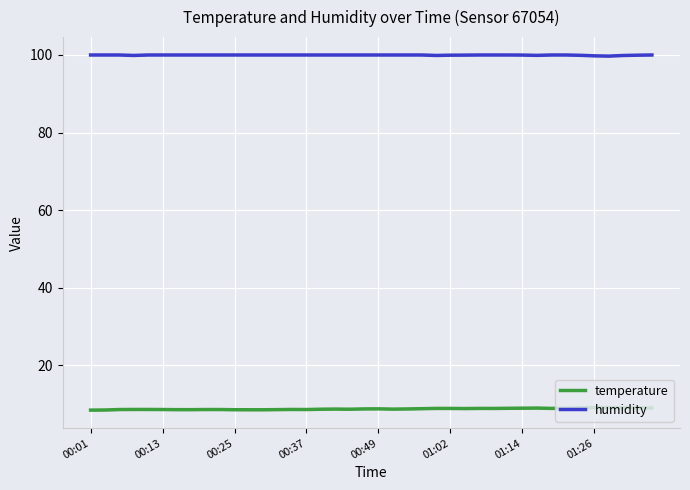

Reading right to left, list all the values displayed in this chart.

temperature: 9.0	9.1	9.1	9.1	9.1	9.1	9.0	8.9	9.0	9.0	8.9	8.9	8.9	8.9	8.9	8.9	8.8	8.8	8.7	8.8	8.8	8.7	8.8	8.7	8.6	8.7	8.6	8.6	8.6	8.6	8.6	8.6	8.6	8.6	8.6	8.7	8.7	8.6	8.5	8.5
humidity: 100.0	99.9	99.9	99.7	99.8	99.9	100.0	100.0	99.9	100.0	100.0	100.0	100.0	100.0	99.9	99.9	100.0	100.0	100.0	100.0	100.0	100.0	100.0	100.0	100.0	100.0	100.0	100.0	100.0	100.0	100.0	100.0	100.0	100.0	100.0	100.0	99.9	100.0	100.0	100.0